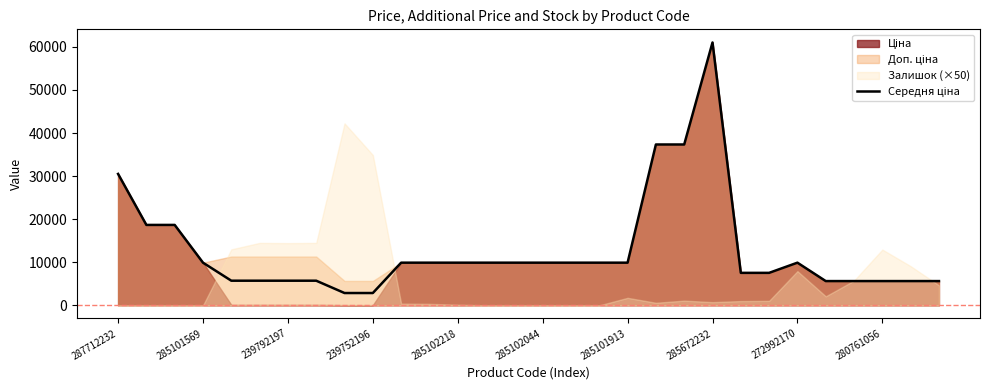

What is the value of the 10th point from the left?

2861.8